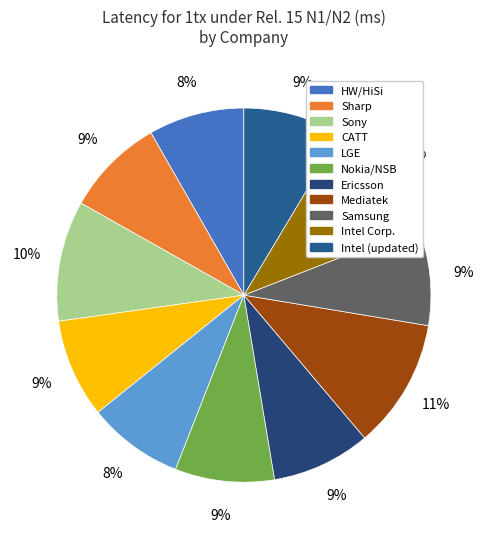

What is the largest slice in the pie chart?

Mediatek